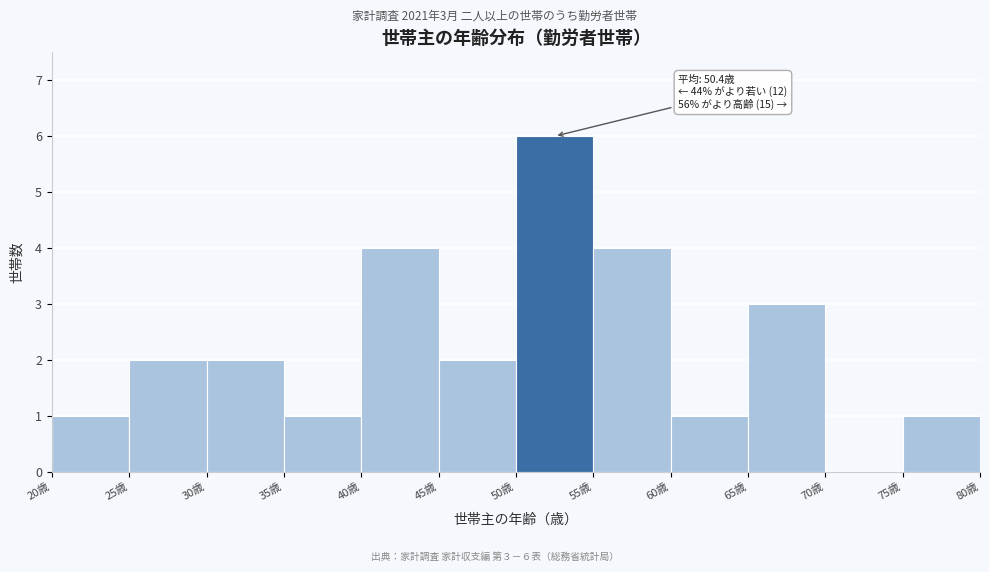

Over which range of the x-axis is the bar tallest?

50 to 55